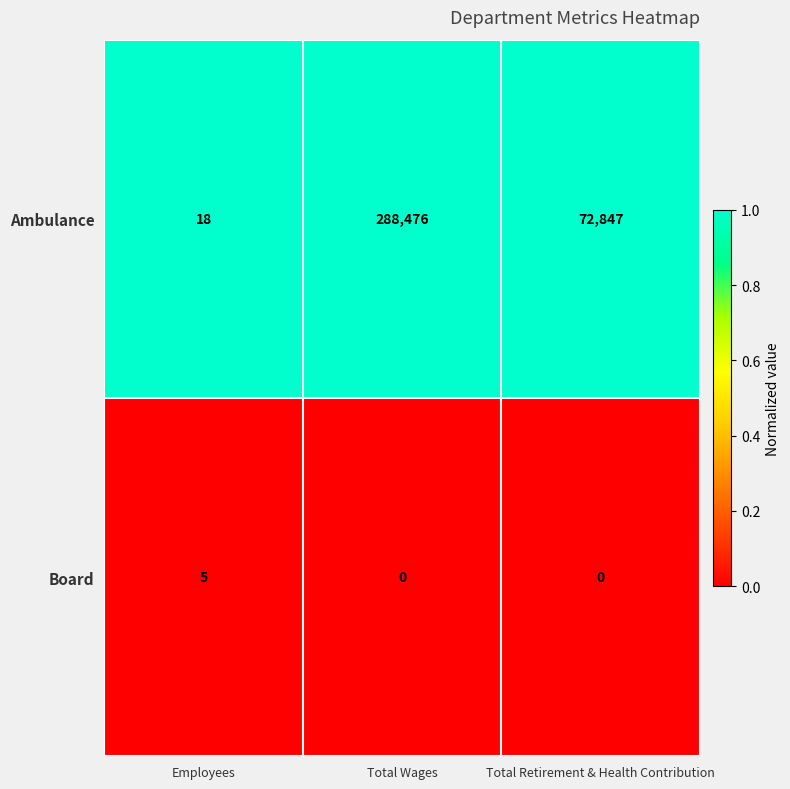

At which label does Ambulance reach its peak?

Total Wages